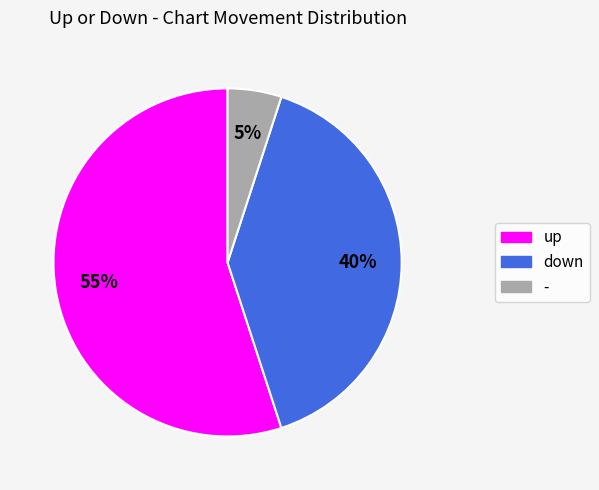

Which category has the biggest portion of the pie?

up